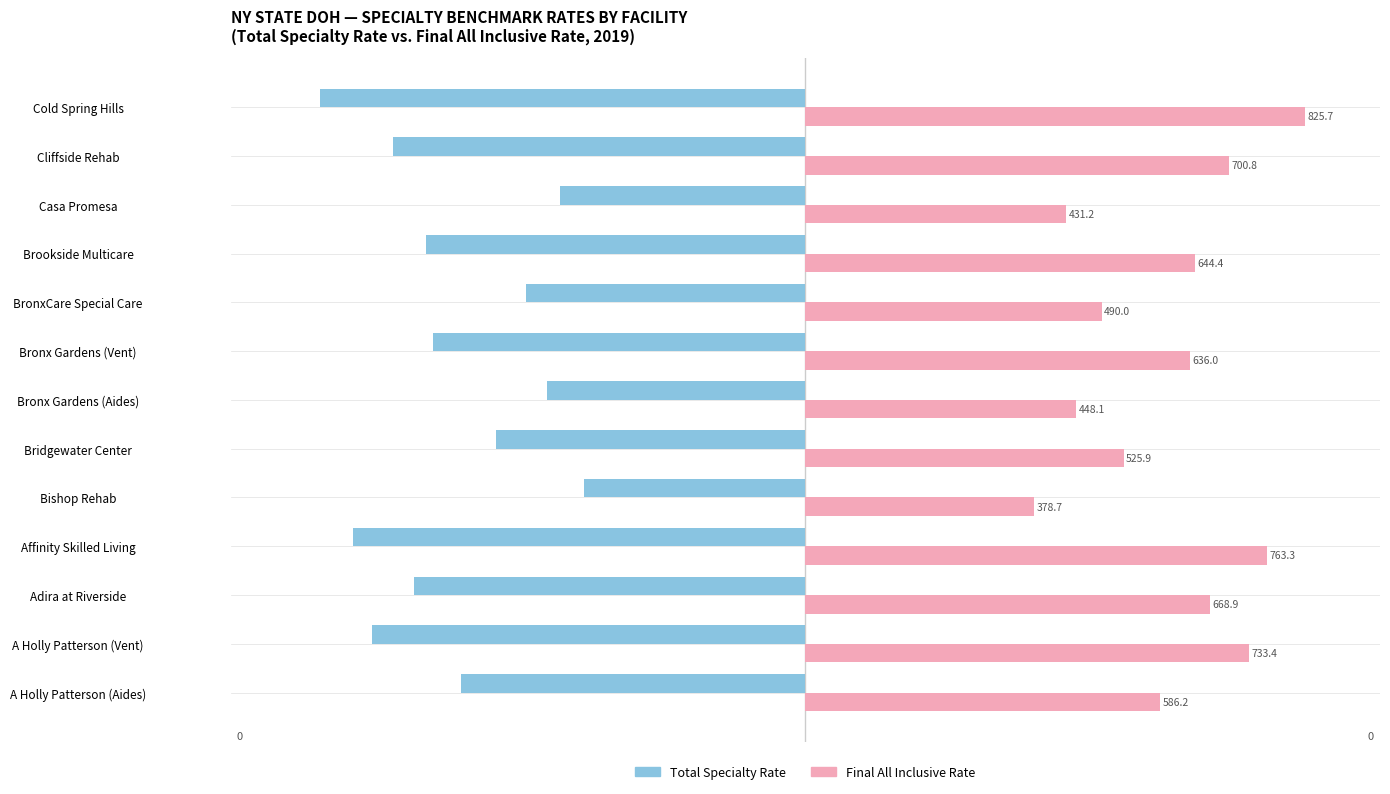

What are all the series names shown in the legend?

Total Specialty Rate, Final All Inclusive Rate